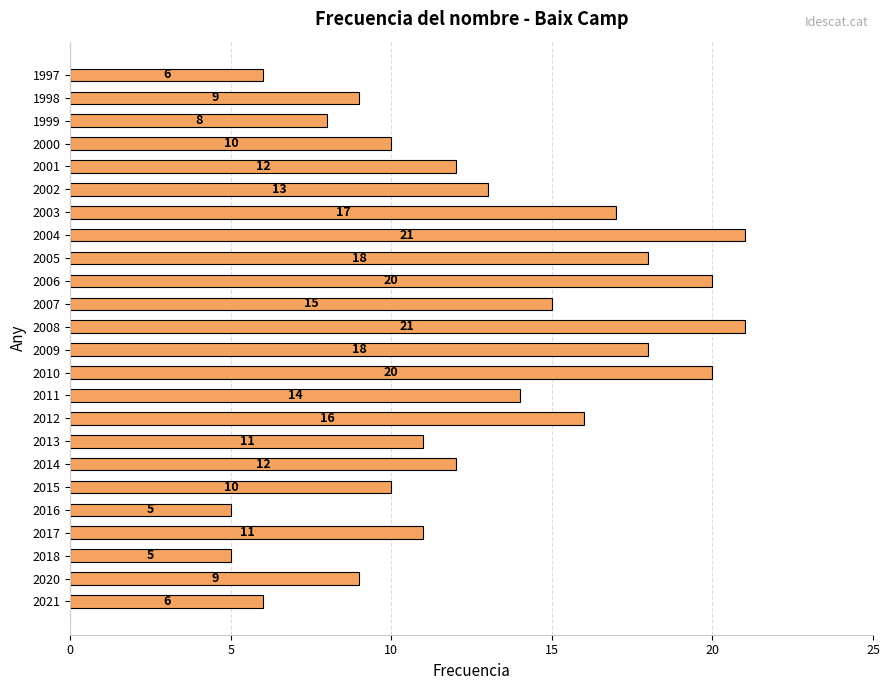

Are the bars grouped side by side (vs. stacked)?

No